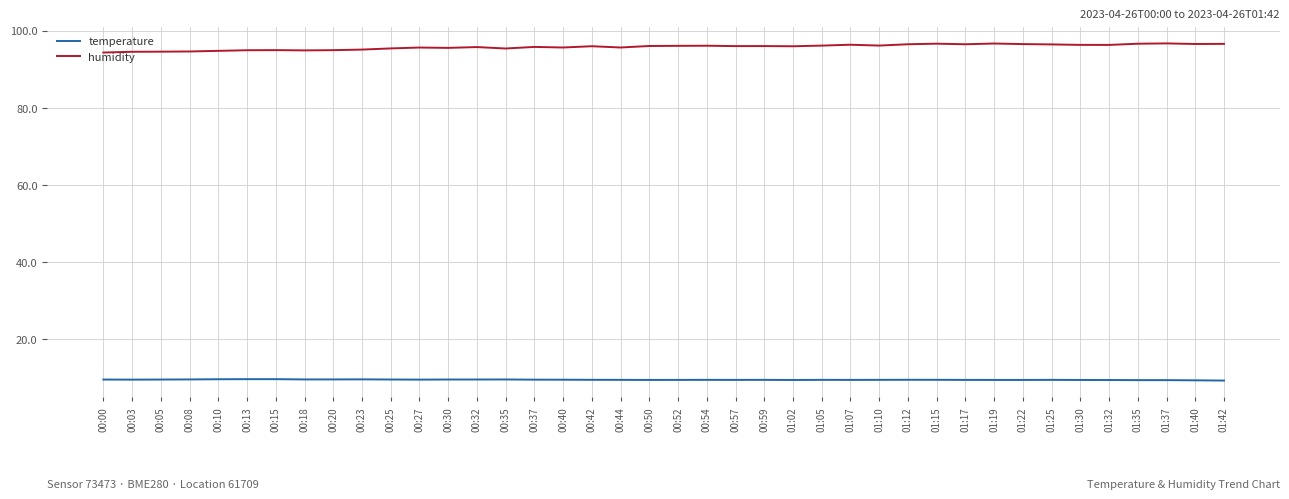

Which series has the largest total across all categories?

humidity